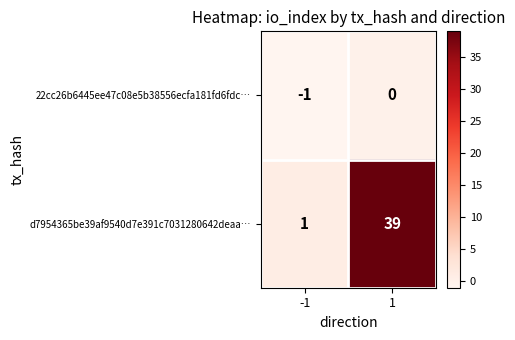

Reading left to right, extract all data points from this chart.

22cc26b6445ee47c08e5b38556ecfa181fd6fdc…: -1	0
d7954365be39af9540d7e391c7031280642deaa…: 1	39